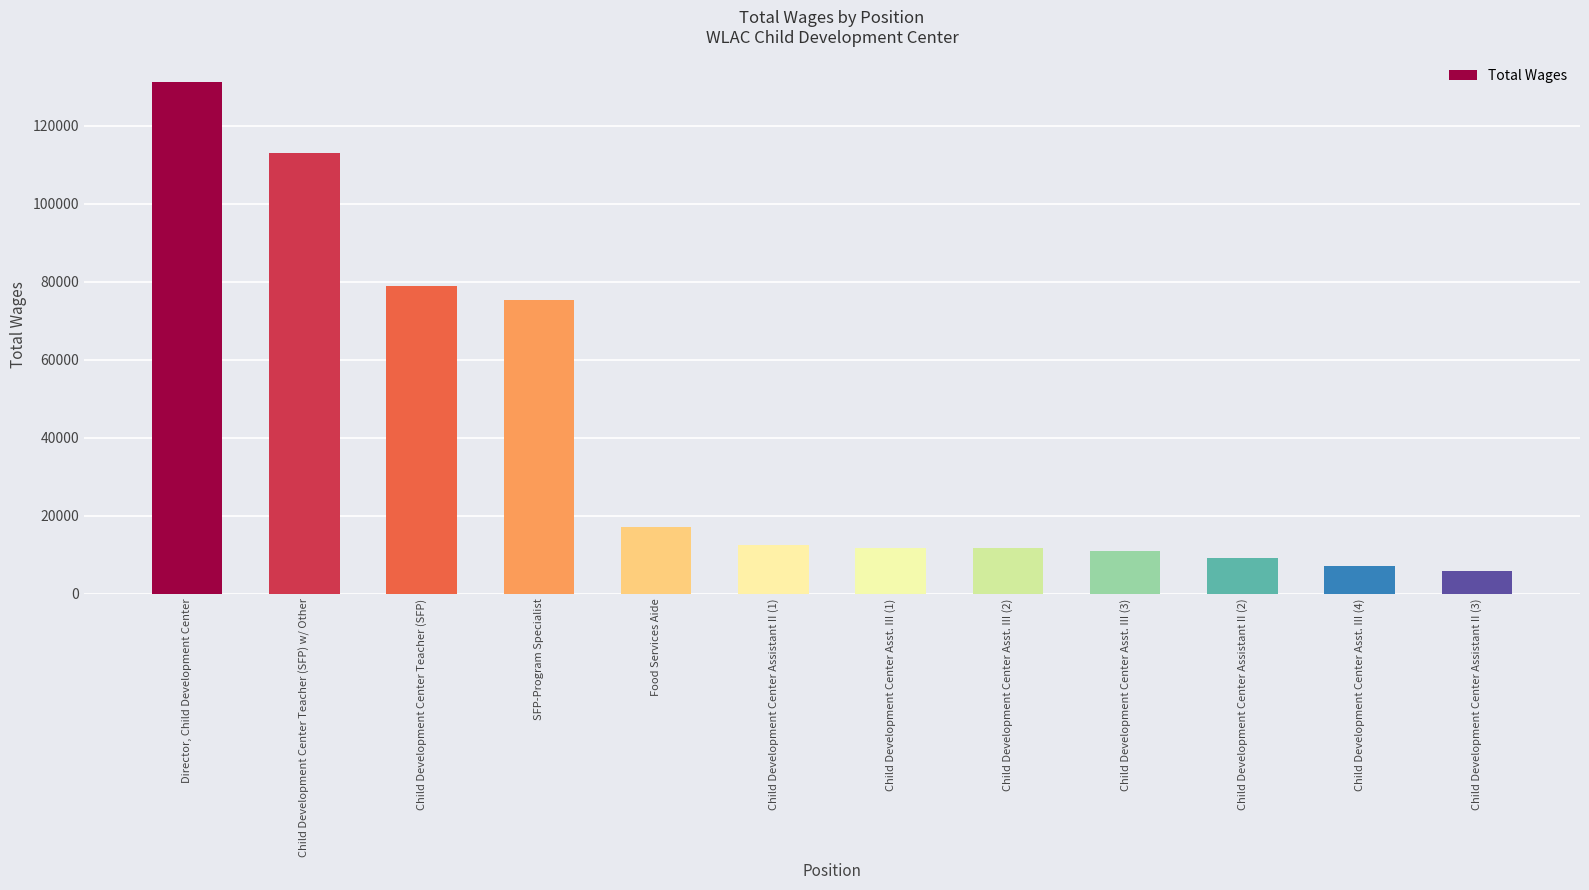

The chart shows a value of 131220 at Director, Child Development Center. True or false?

True